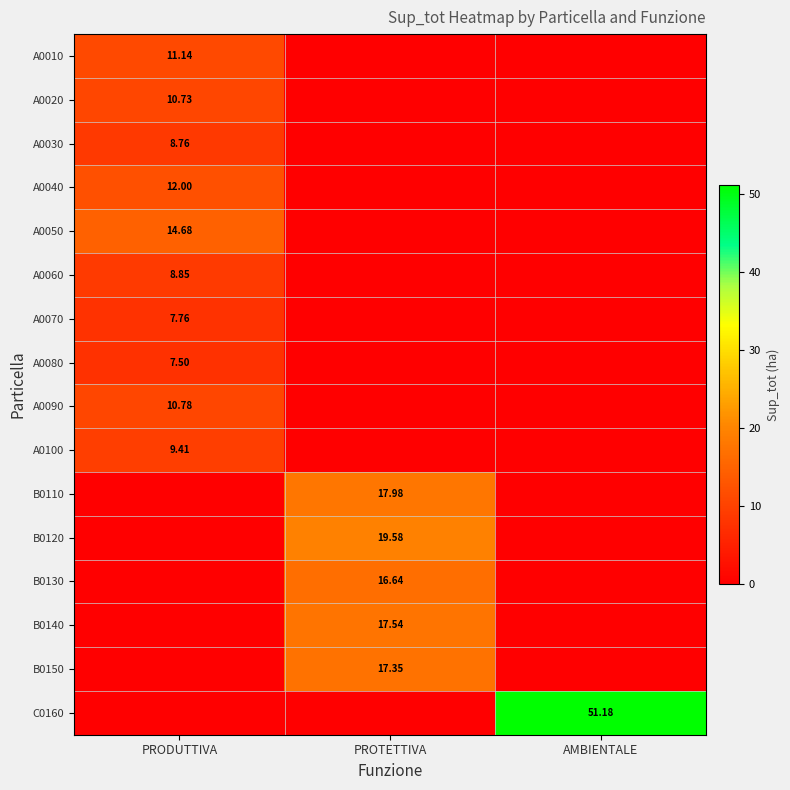

At which label does A0020 reach its minimum?

PROTETTIVA